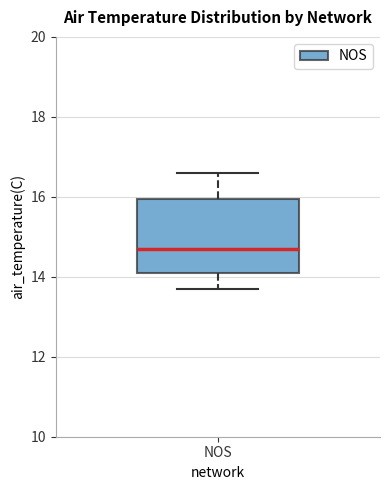

Transcribe this box plot: give where the median line is, the range the box spans, and where the two whiskers end, as read against the y-axis. The values are not printed on the chart, so give them approximately, as read against the axis.

median 14.8, box 14.2 to 16.0, whiskers 13.8 to 16.6